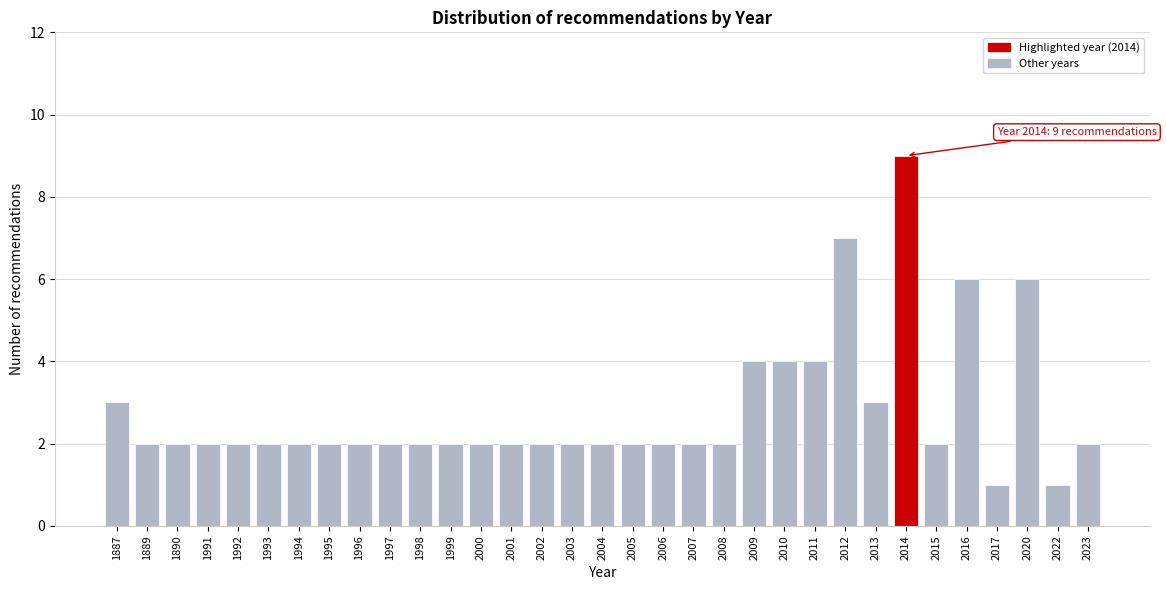

Which label corresponds to the largest value in the chart?

2014